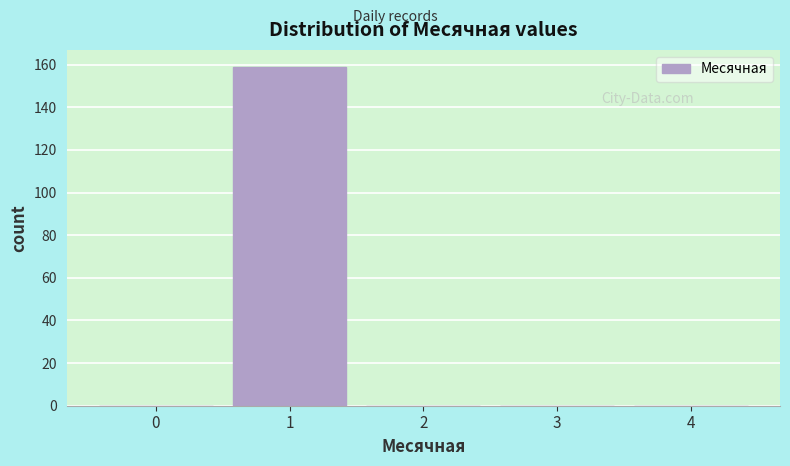

Reading left to right, transcribe all the data shown in this chart.

0=0	1=159	2=0	3=0	4=0